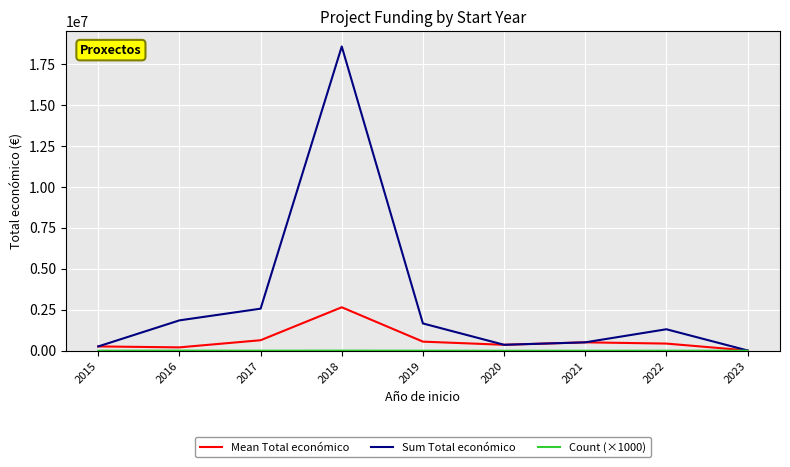

Does the chart have visible grid lines?

Yes